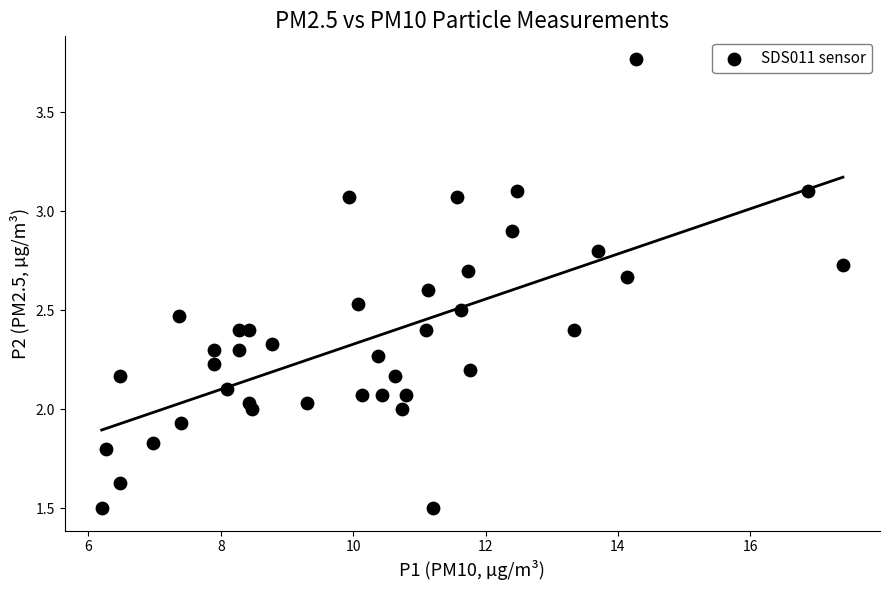

What is the range of X values (max minus min)?

11.2